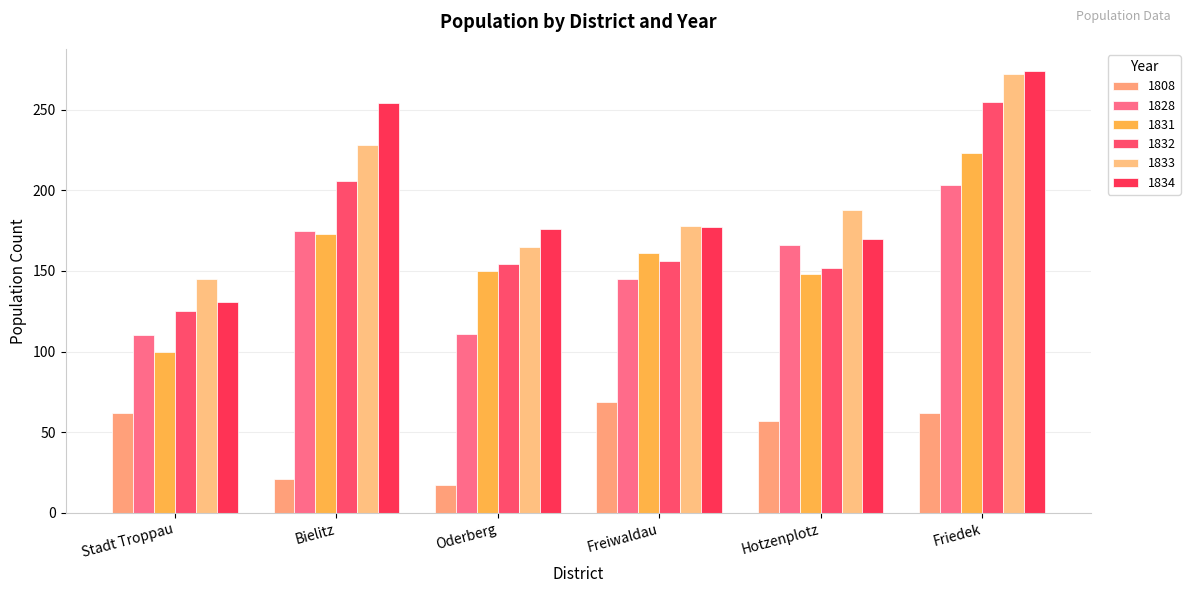

The value of 1834 at Stadt Troppau is 205. True or false?

False